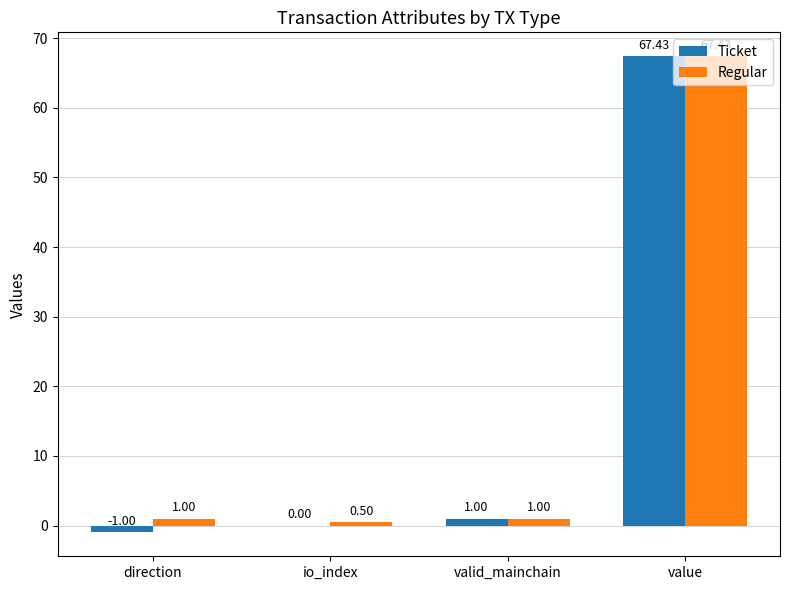

Count the number of data series in this chart.

2